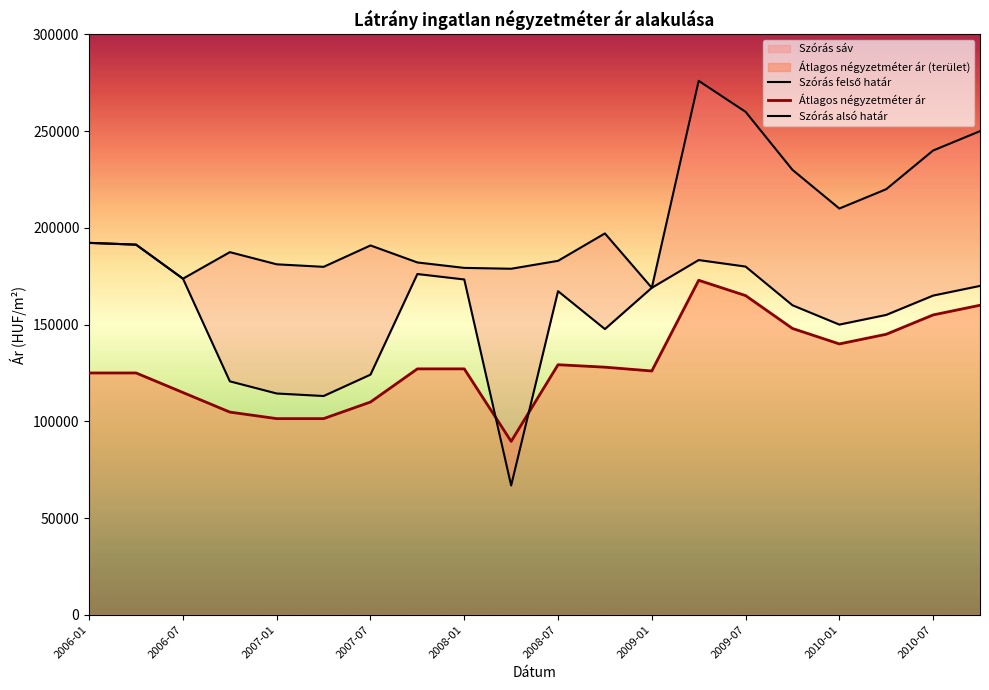

List the series in order of their peak value, highest first.

Szórás felső határ, Szórás alsó határ, Átlagos négyzetméter ár